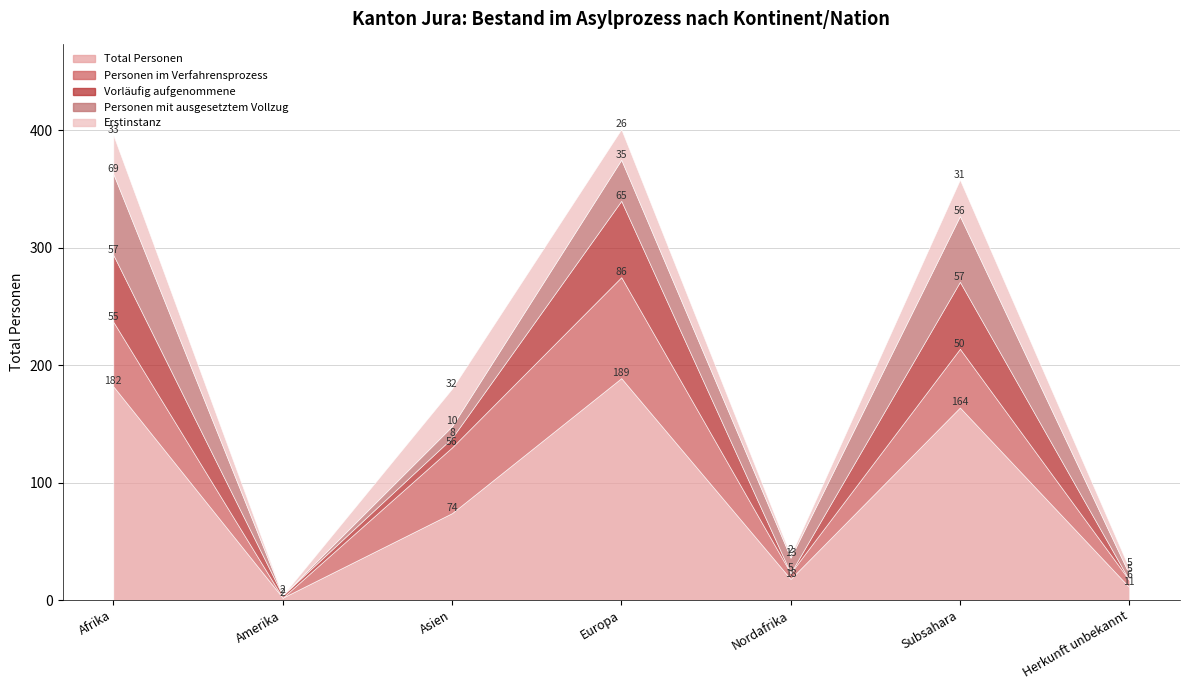

Between Subsahara and Afrika, which is larger?

Afrika